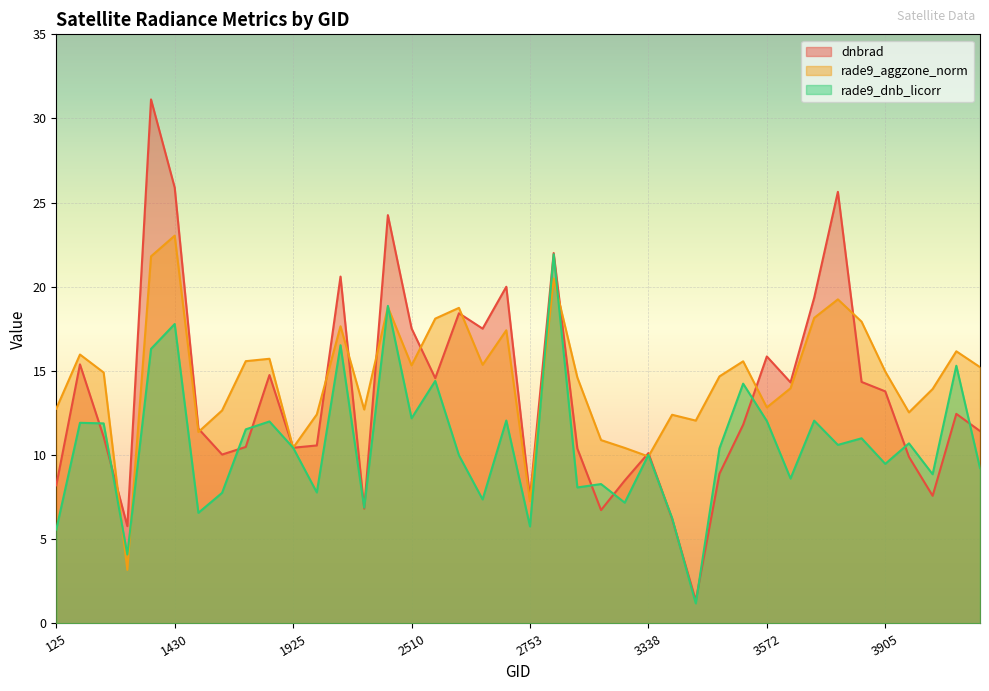

What is the difference between the maximum and minimum values in the dnbrad series?

29.8